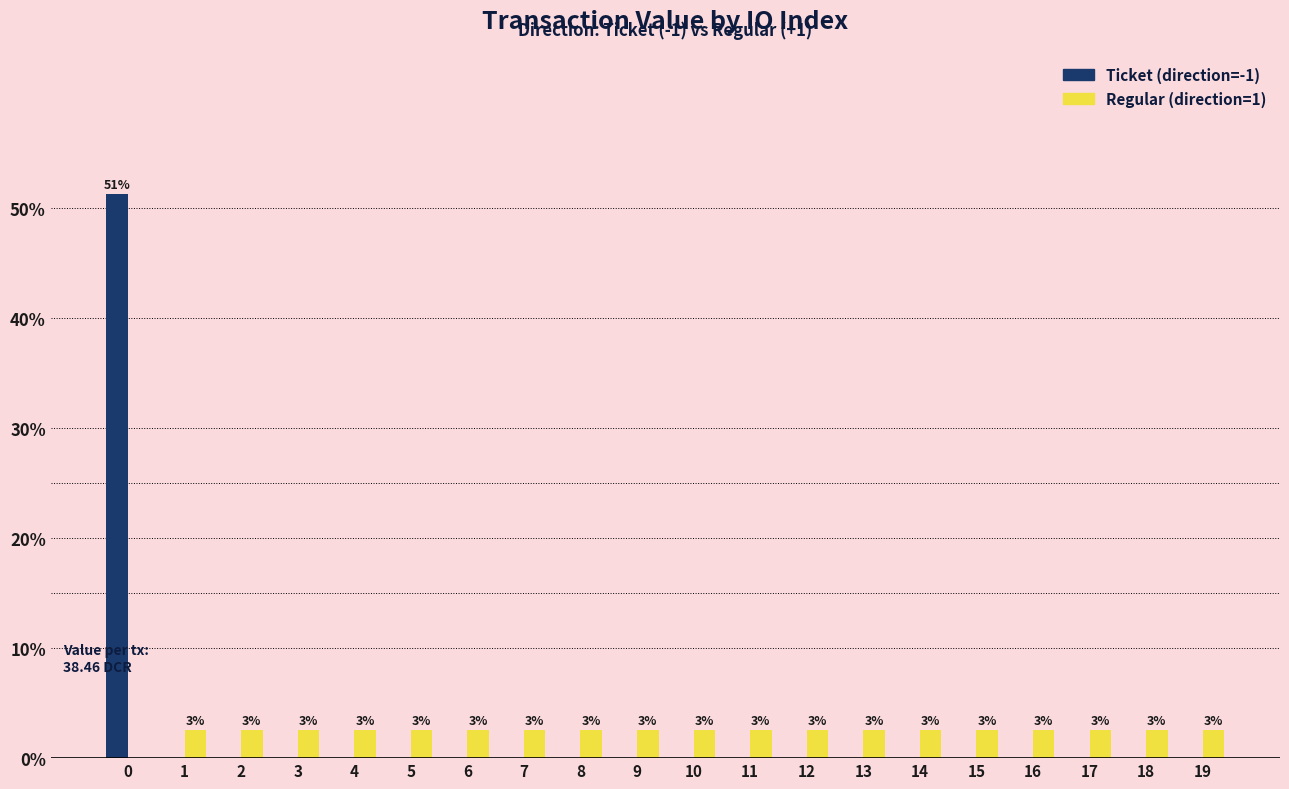

What is the total value across all series at 5?

2.6